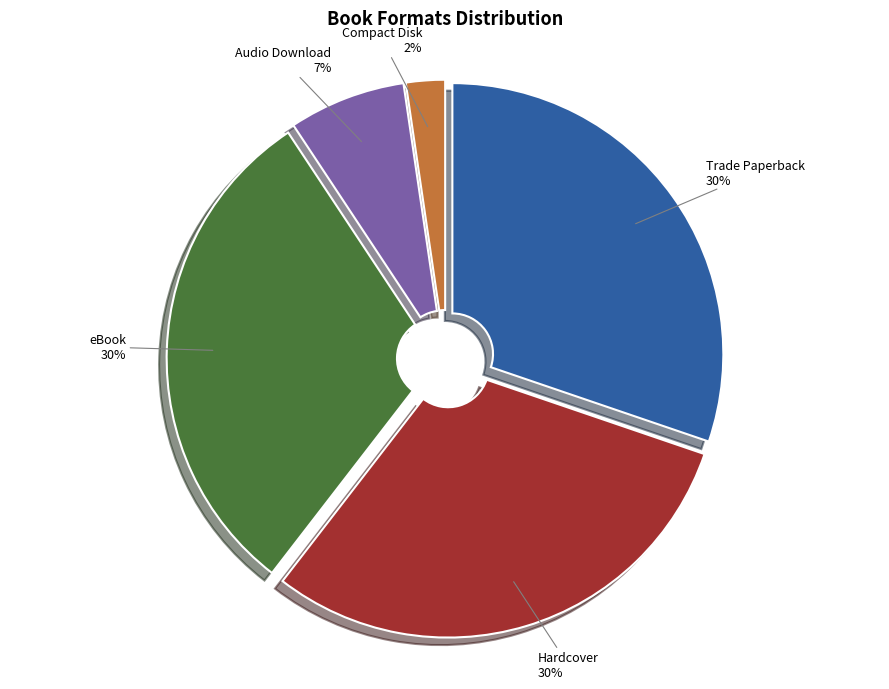

How many segments does this pie chart have?

5